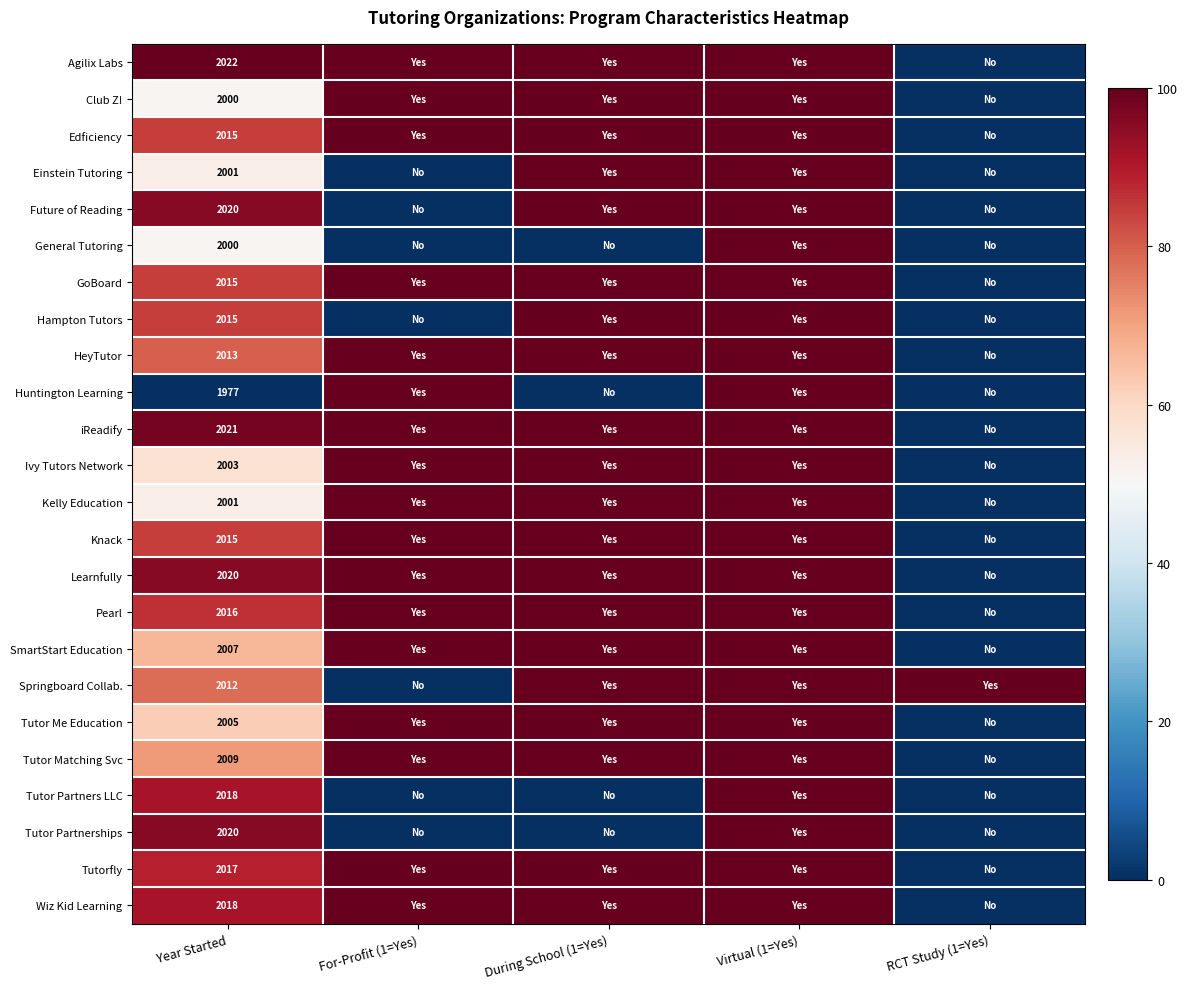

Is it true that Future of Reading equals 2020 at Year Started?

True